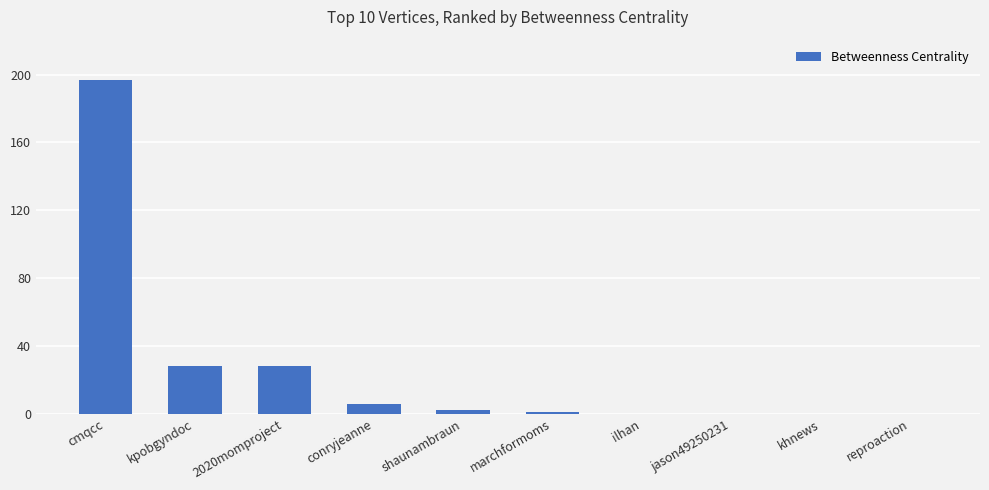

Reading right to left, what are all the values shown in this chart?

0	0	0	0	1	2	6	28	28	197